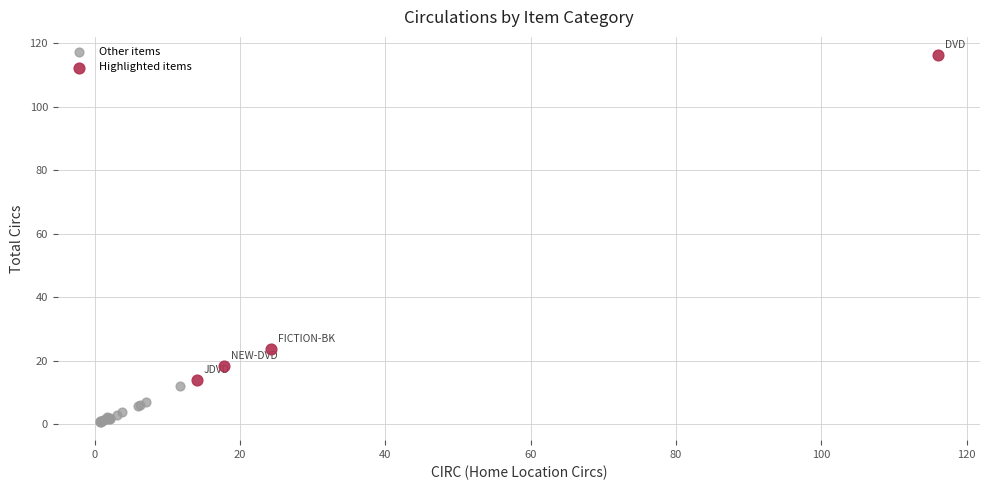

Which series reaches the maximum Y coordinate?

Highlighted items